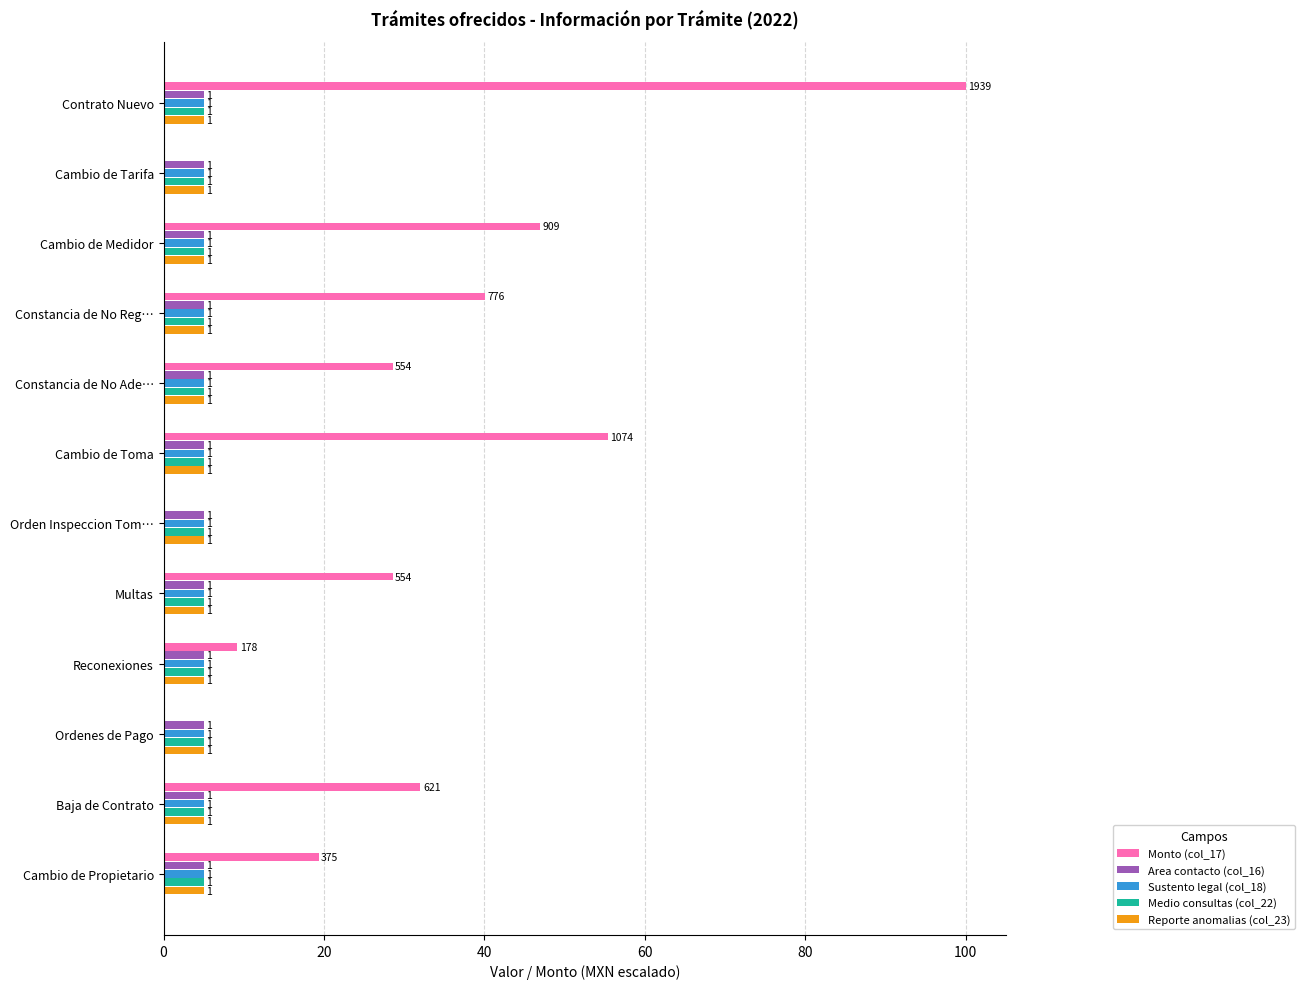

What are all the series names shown in the legend?

Monto (col_17), Area contacto (col_16), Sustento legal (col_18), Medio consultas (col_22), Reporte anomalias (col_23)